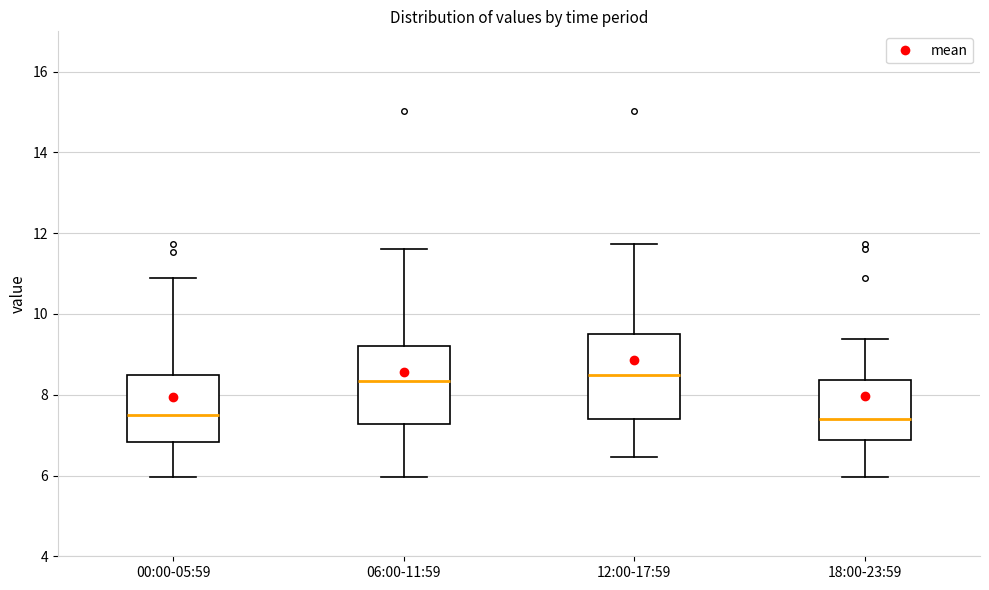

Reading left to right, transcribe this box plot: for each box, give where its median line is, the range the box spans, and where its two whiskers end, as read against the y-axis. The values are not printed on the chart, so give them approximately, as read against the axis.

00:00-05:59: median 7.6, box 6.8 to 8.6, whiskers 6.0 to 11.0
06:00-11:59: median 8.4, box 7.2 to 9.2, whiskers 6.0 to 11.6
12:00-17:59: median 8.6, box 7.4 to 9.6, whiskers 6.4 to 11.8
18:00-23:59: median 7.4, box 6.8 to 8.4, whiskers 6.0 to 9.4